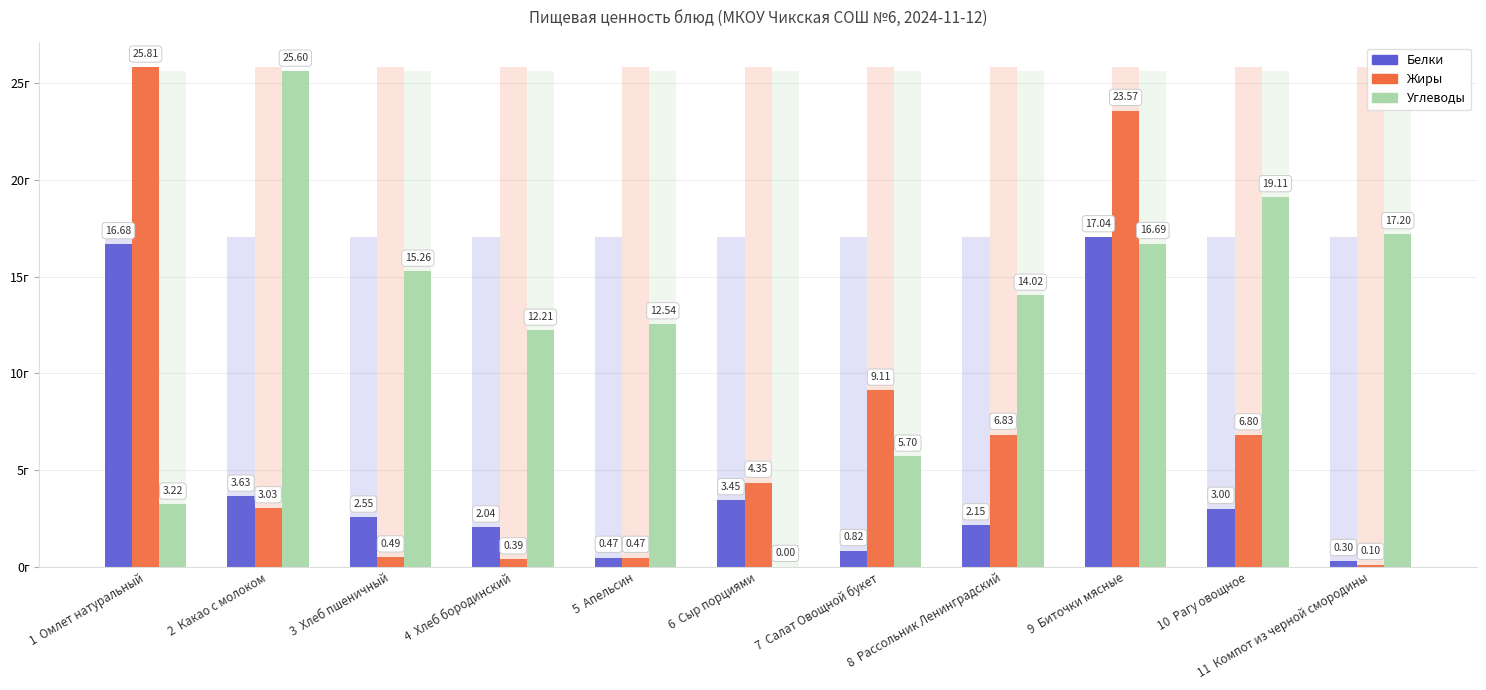

List the series in order of their overall mean, lowest first.

Белки, Жиры, Углеводы